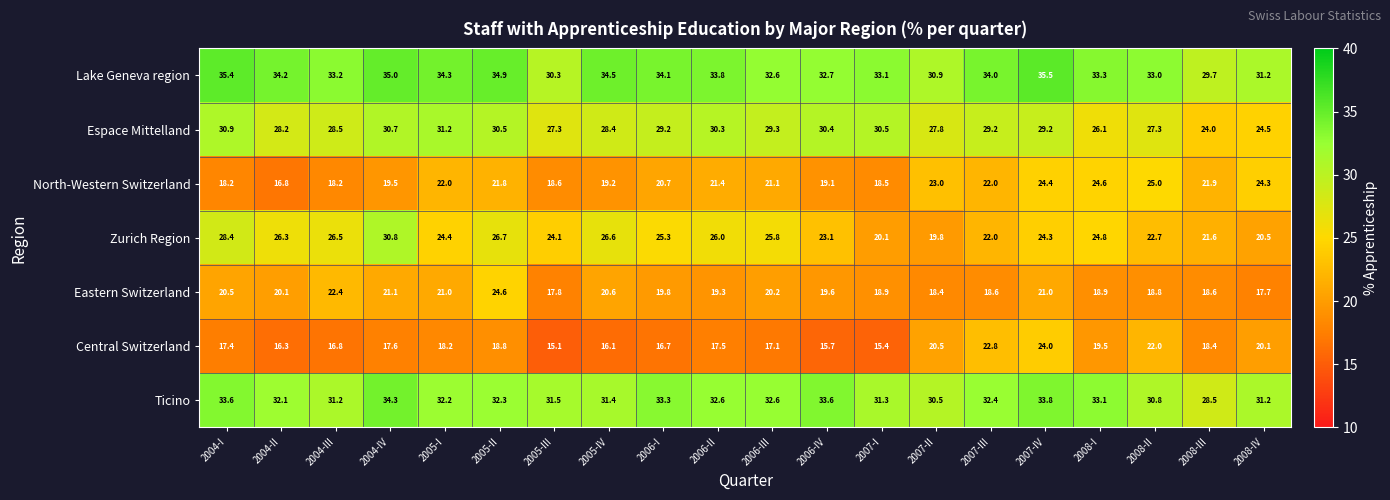

Is it true that Zurich Region equals 39.6 at 2004-III?

False